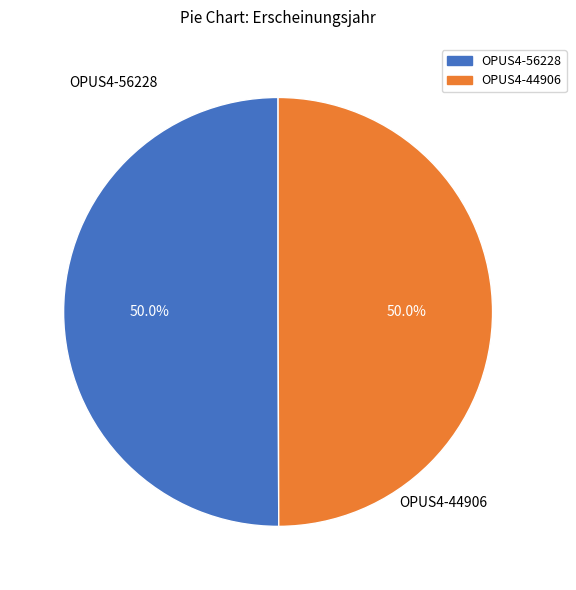

What is the total percentage of OPUS4-44906 and OPUS4-56228?

100.0%